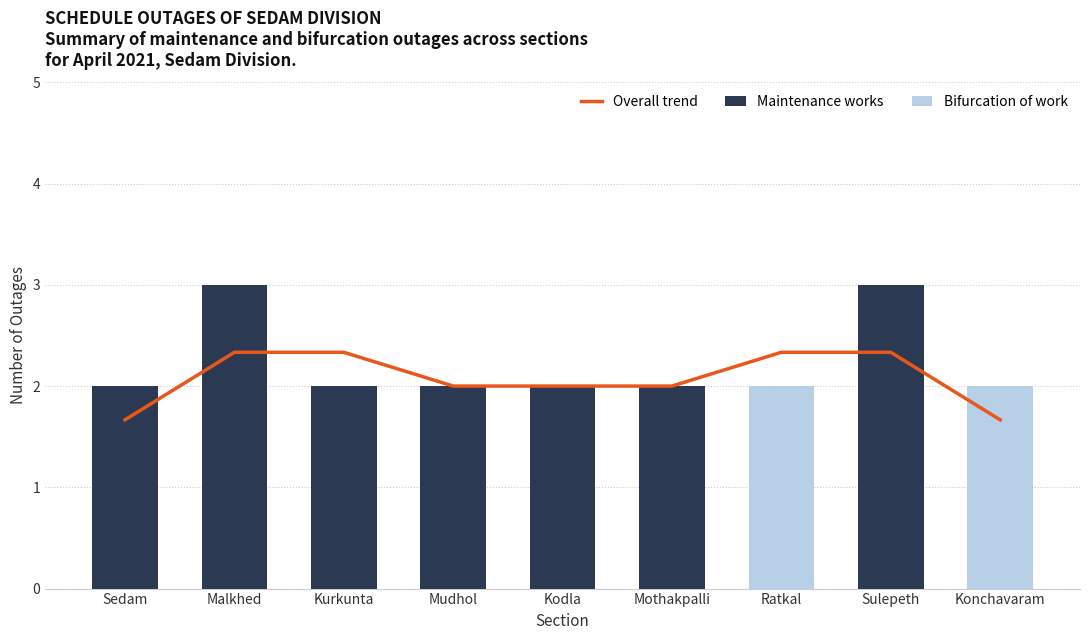

What is the value of the Maintenance works bar at the 6th from the left?

2.0